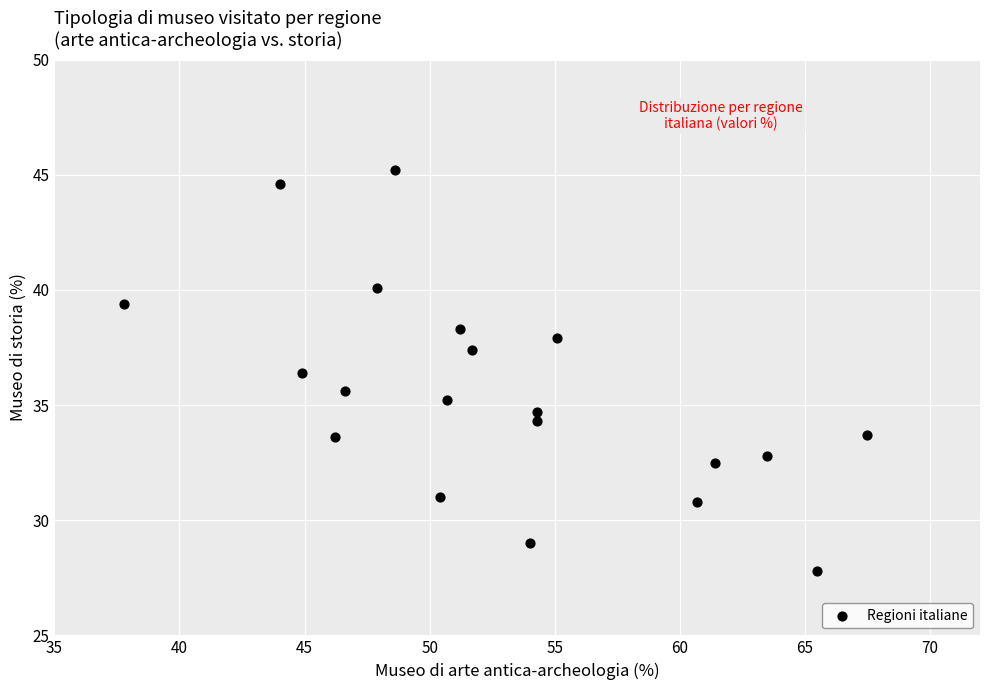

What is the range of Y values (max minus min)?

17.4